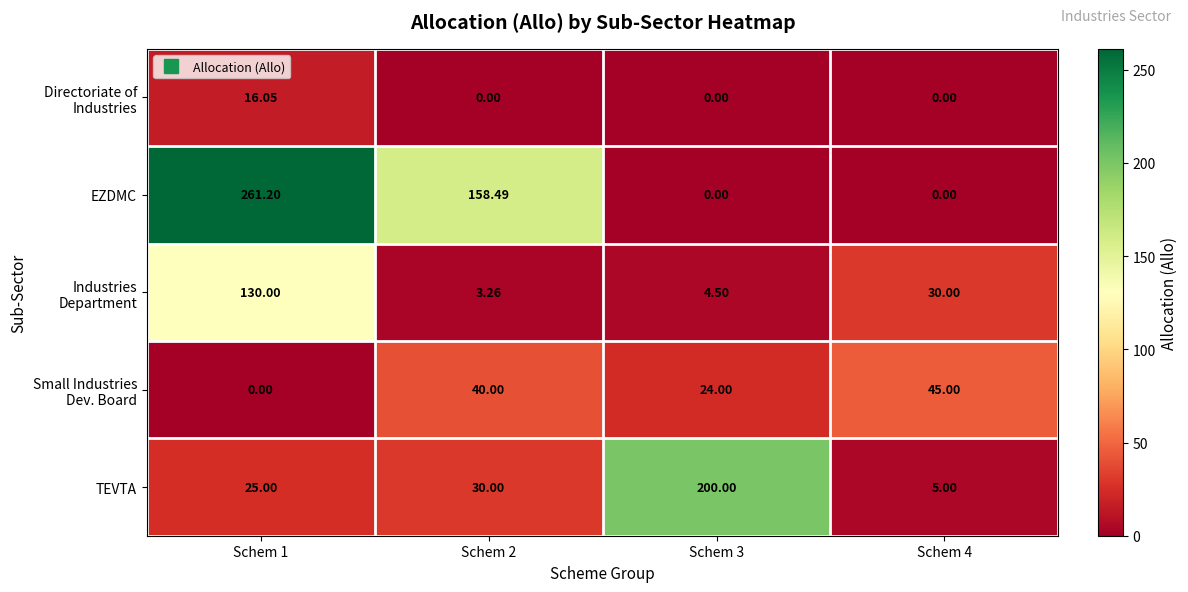

Between Schem 1 and Schem 3, which series saw the biggest shift?

EZDMC